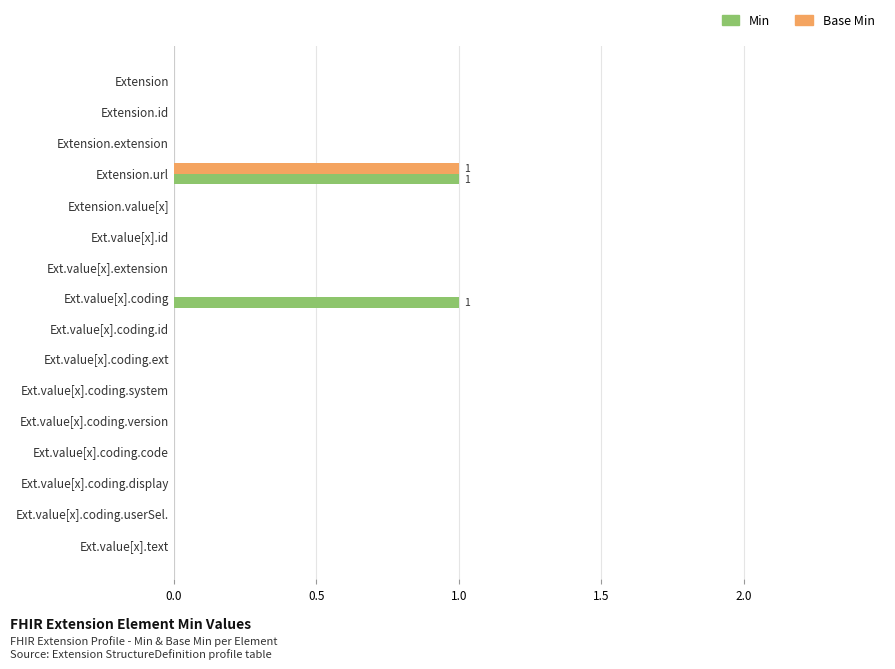

The value of Min at Ext.value[x].coding.userSel. is 0. True or false?

True